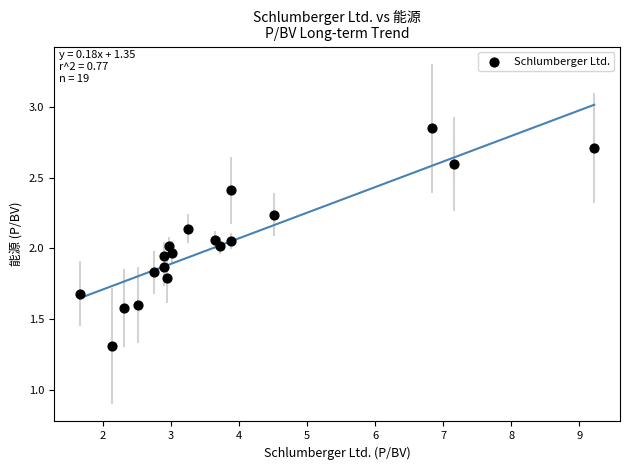

What is the range of Y values (max minus min)?

1.5